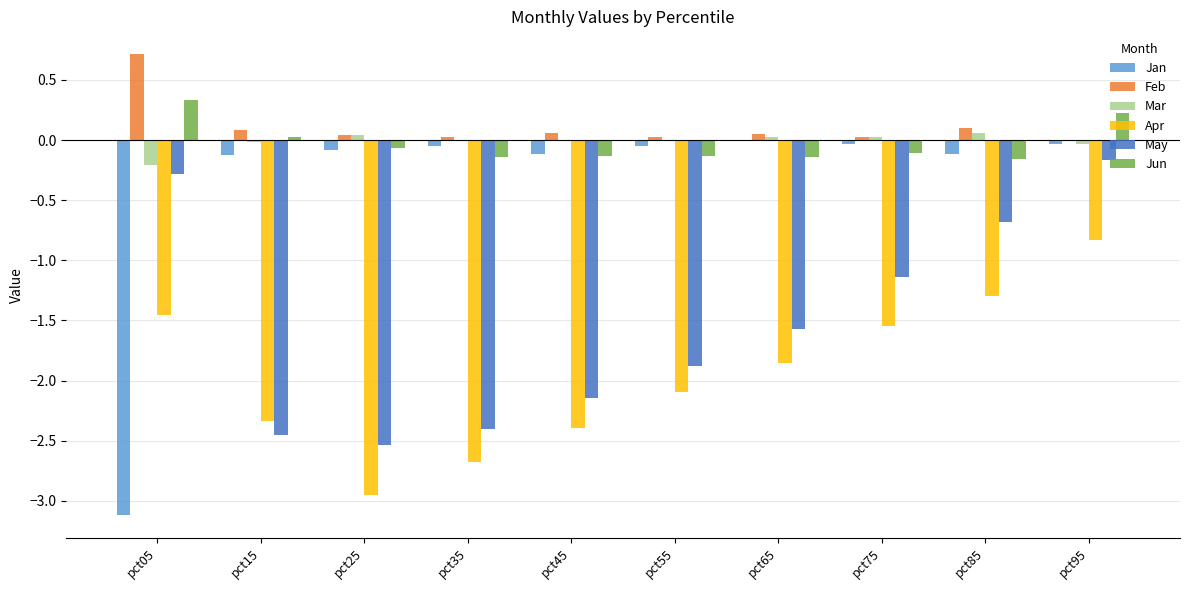

What is the sum of all Apr values?

-19.4